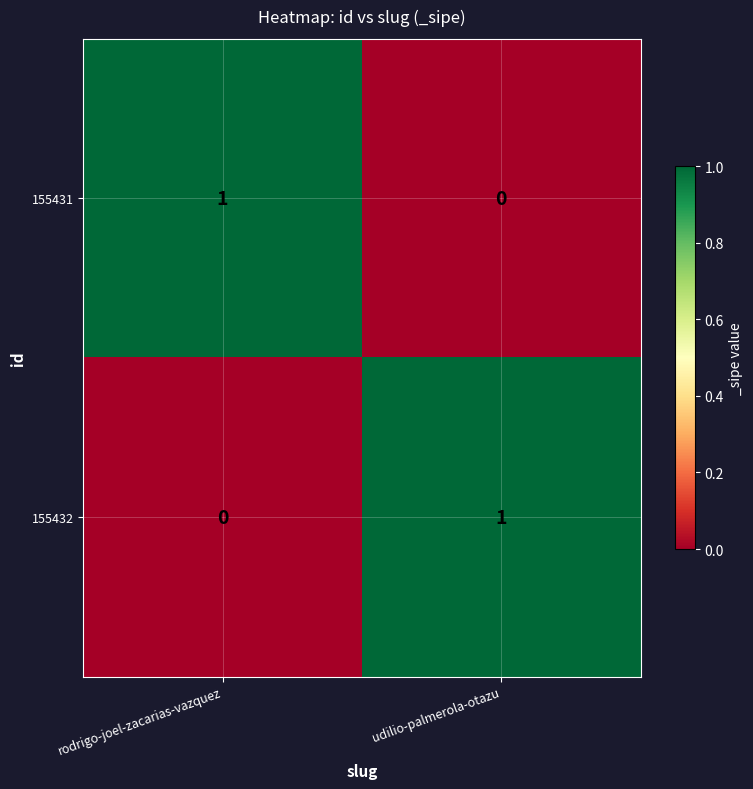

Reading left to right, list all the values displayed in this chart.

155431: 1	0
155432: 0	1